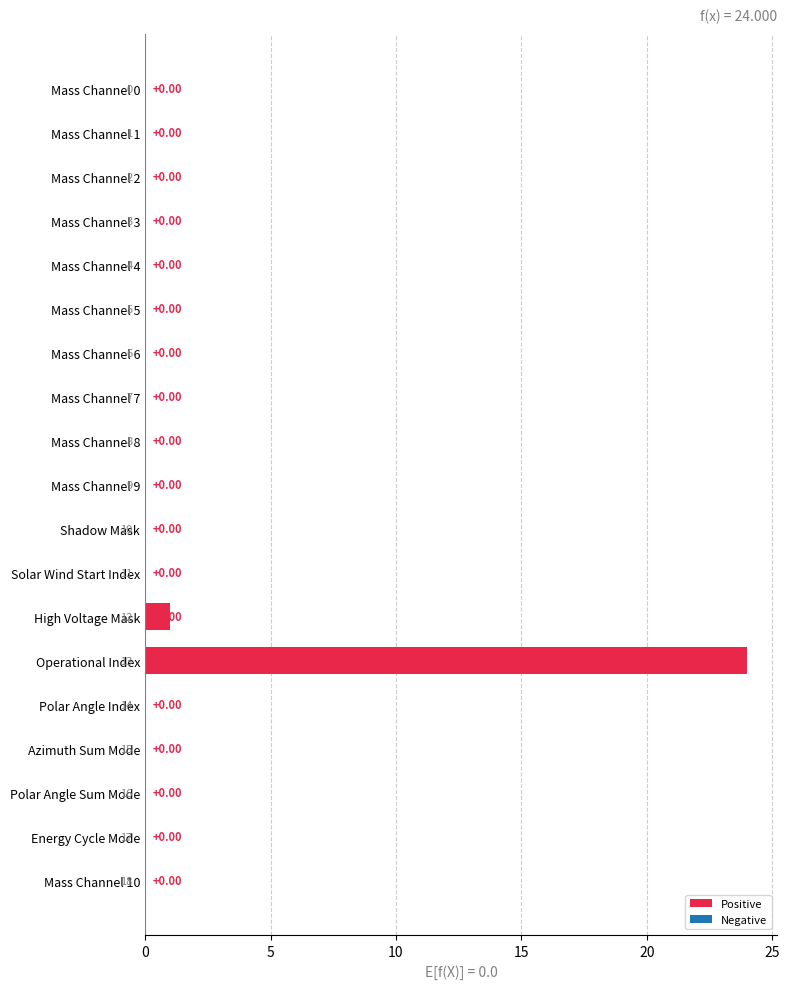

What is the sum of all values?

25